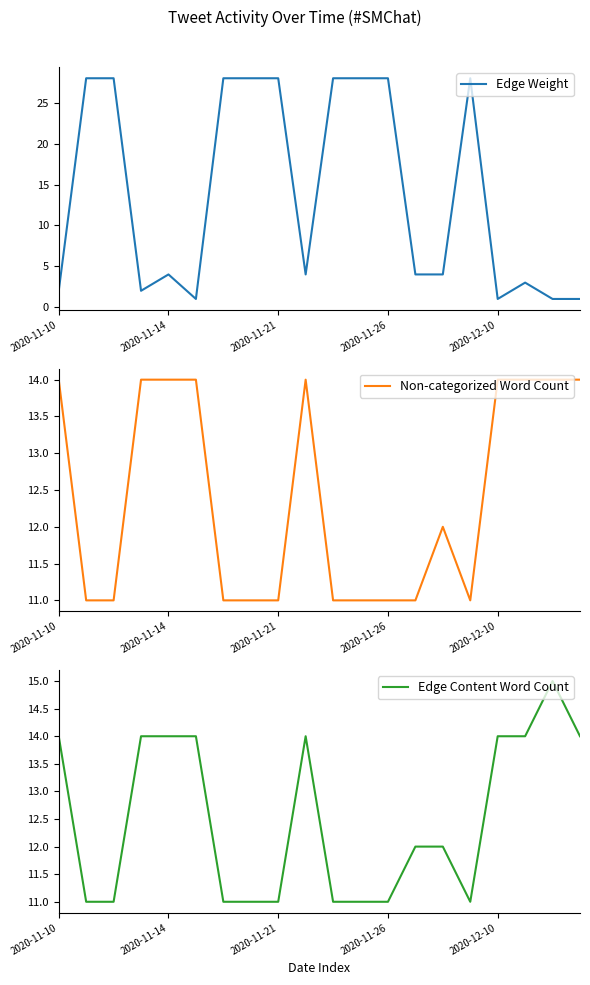

Is it true that Edge Weight equals 1 at 2020-12-10?

True